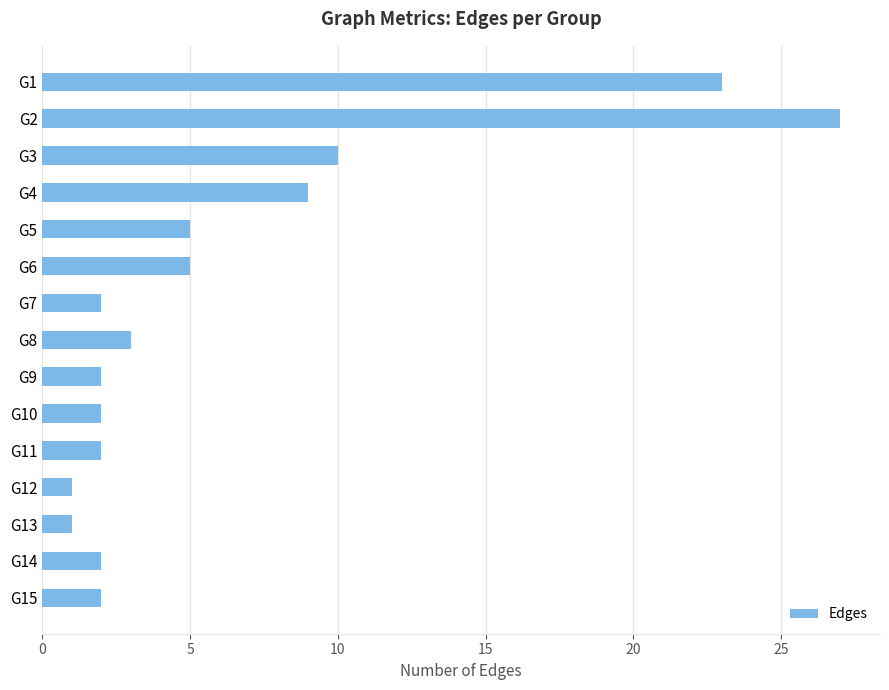

Reading bottom to top, list all the values displayed in this chart.

2	2	1	1	2	2	2	3	2	5	5	9	10	27	23